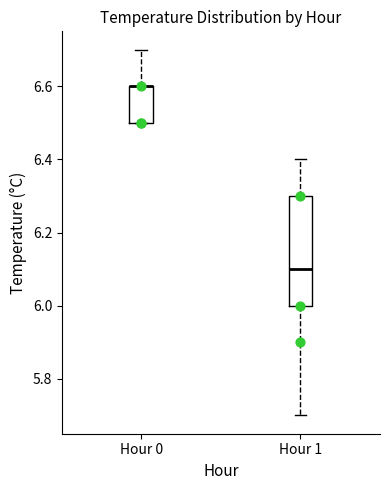

Comparing the boxes themselves (not the whiskers), which one is the tallest?

Hour 1